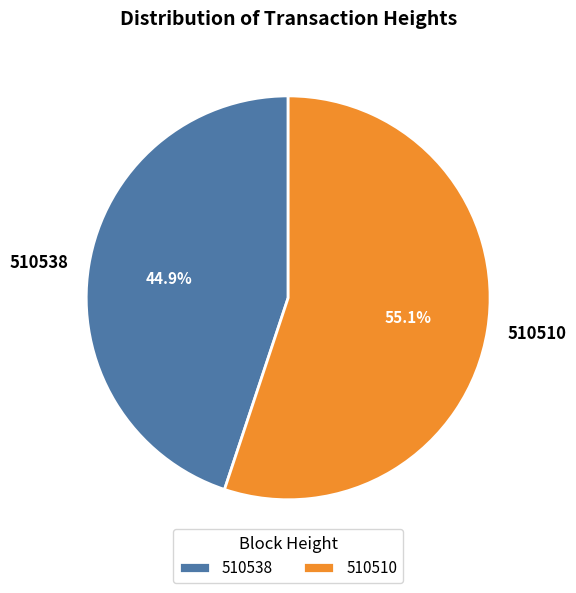

Rank the categories by value from highest to lowest.

510510, 510538